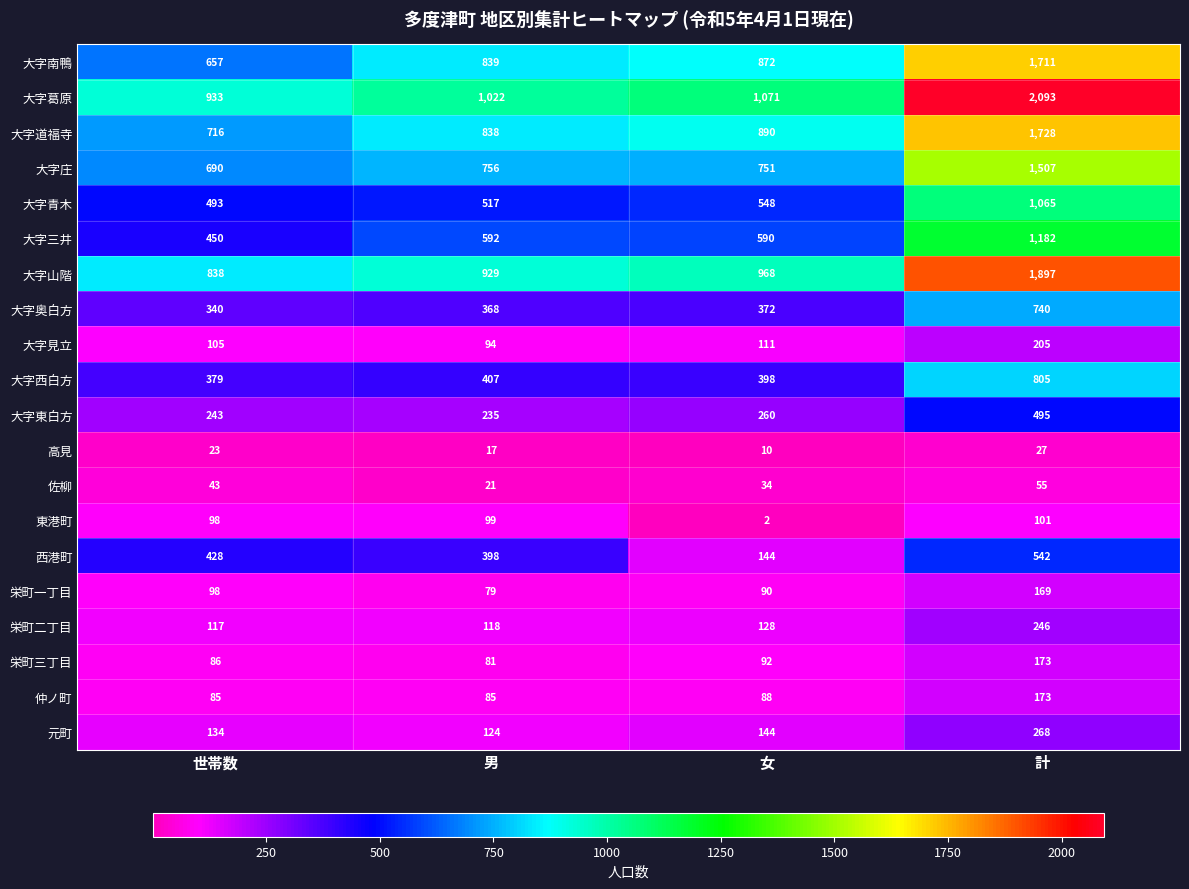

Which category has the lowest value across all series?

女